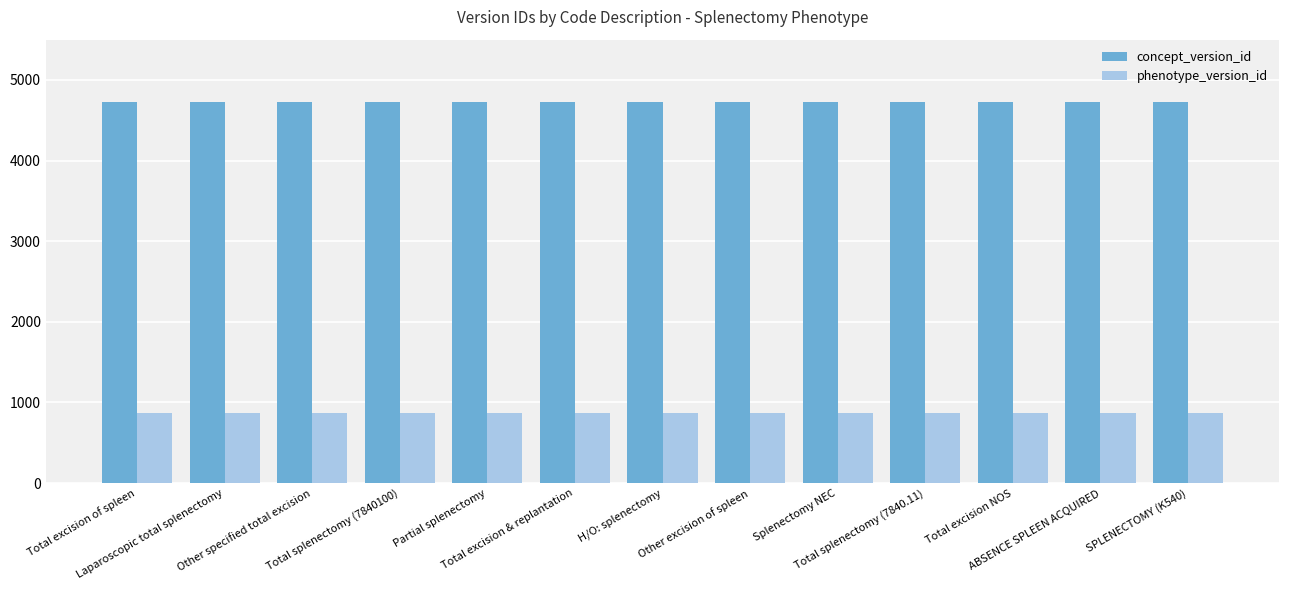

What are all the series names shown in the legend?

concept_version_id, phenotype_version_id